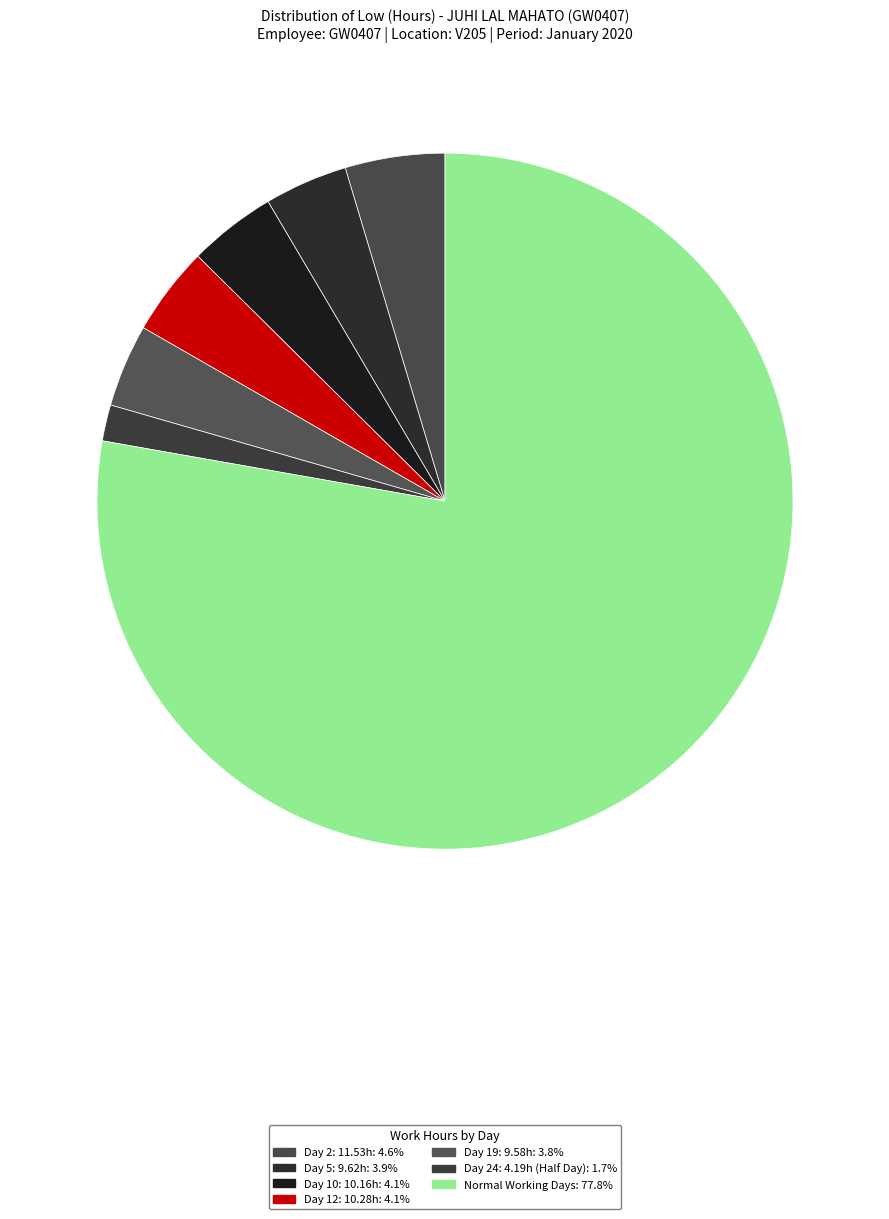

Count the number of slices in the pie.

7